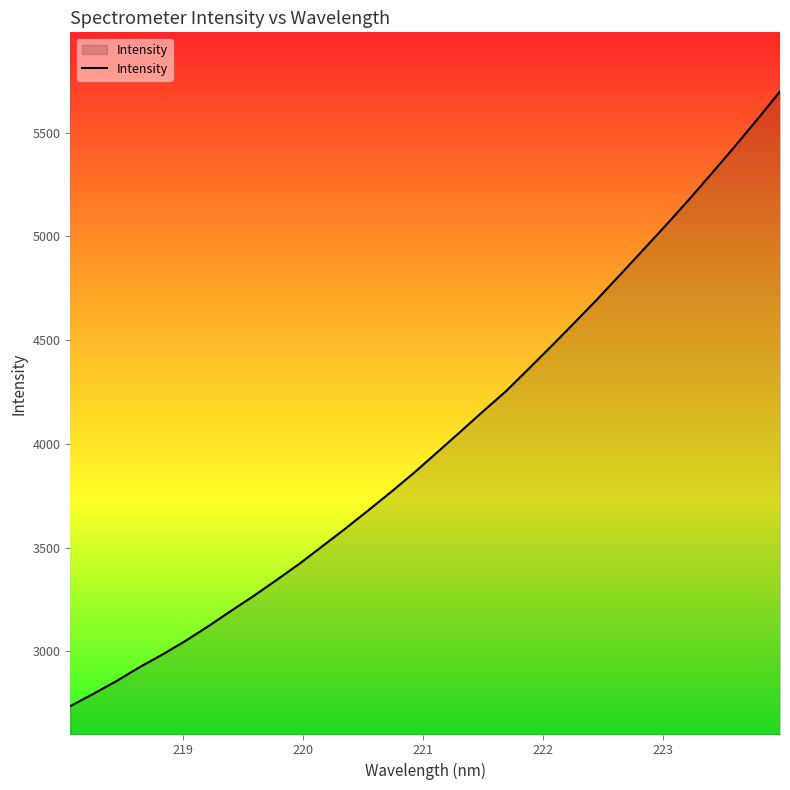

What is the greatest value displayed?

5697.7